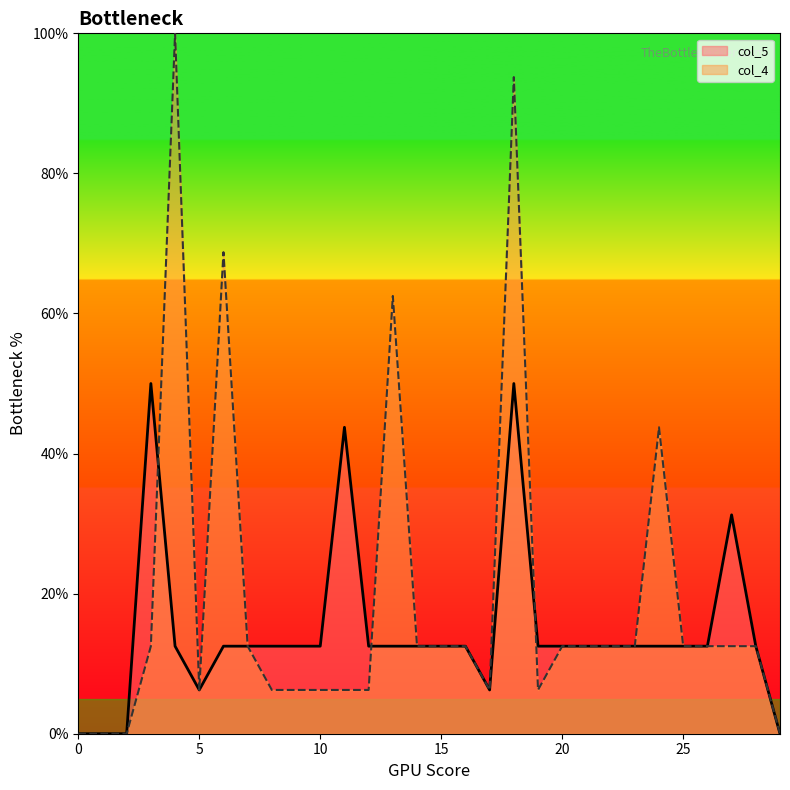

List the labels in order of col_5 value, largest first.

3, 18, 11, 27, 4, 6, 7, 8, 9, 10, 12, 13, 14, 15, 16, 19, 20, 21, 22, 23, 24, 25, 26, 28, 5, 17, 0, 1, 2, 29